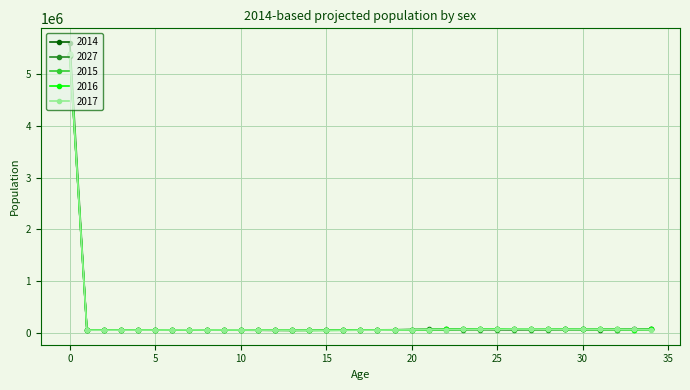

What is the maximum value shown in the chart?

5604329